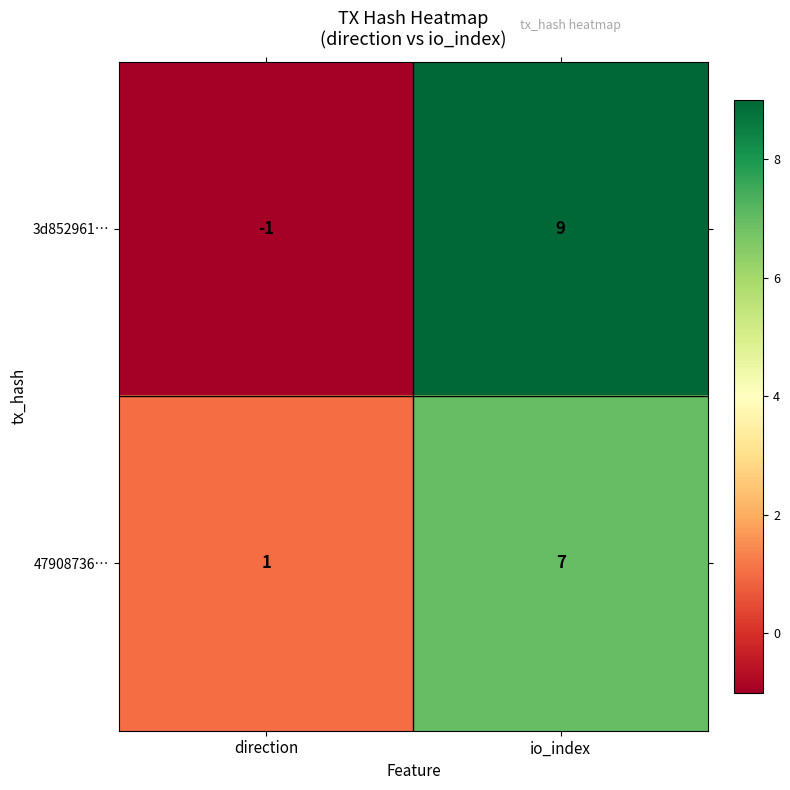

How many distinct data groups are displayed?

2